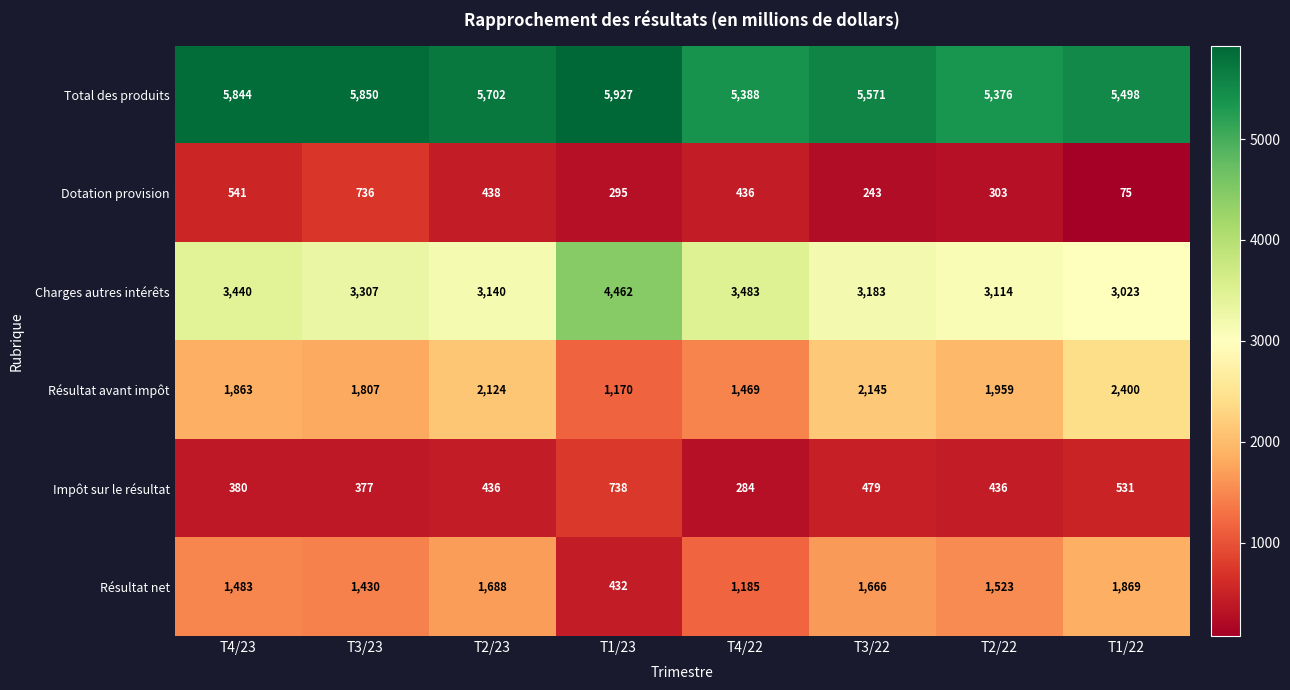

At which label is Total des produits closest to 5651?

T2/23